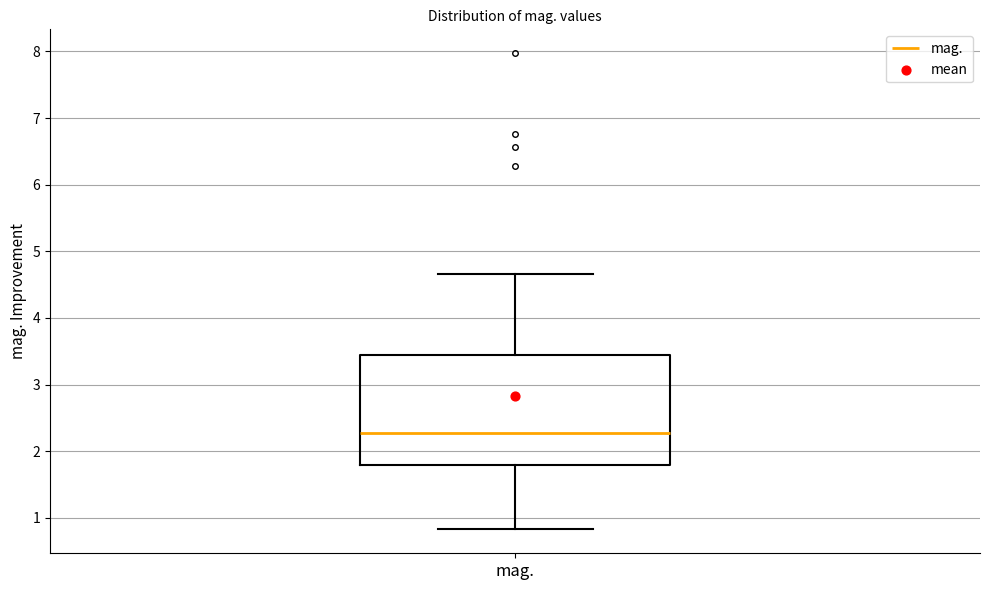

Where does the median line of the box for mag. sit on the y-axis? The values are not printed on the chart, so give them approximately, as read against the axis.

2.3